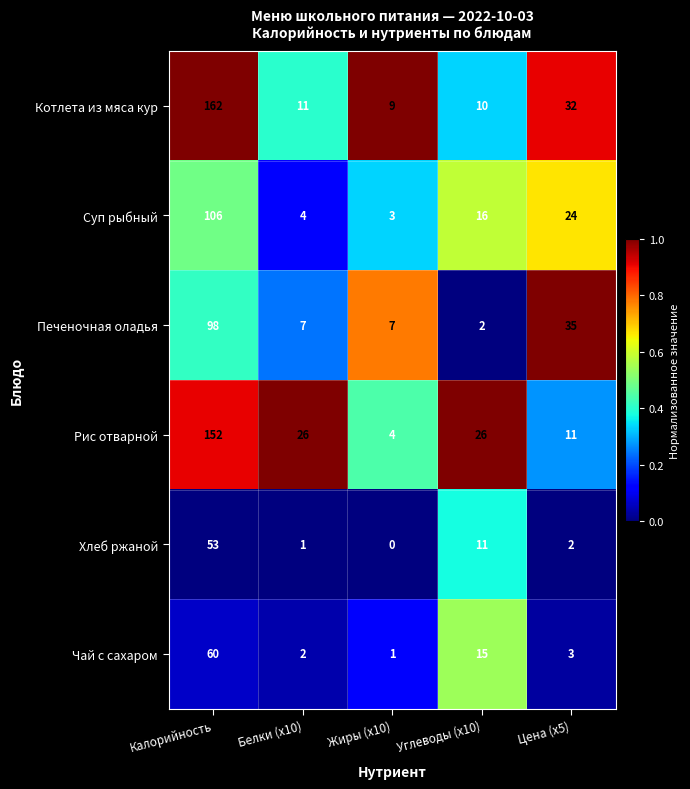

True or false: Чай с сахаром has a value of 60 at Калорийность.

True